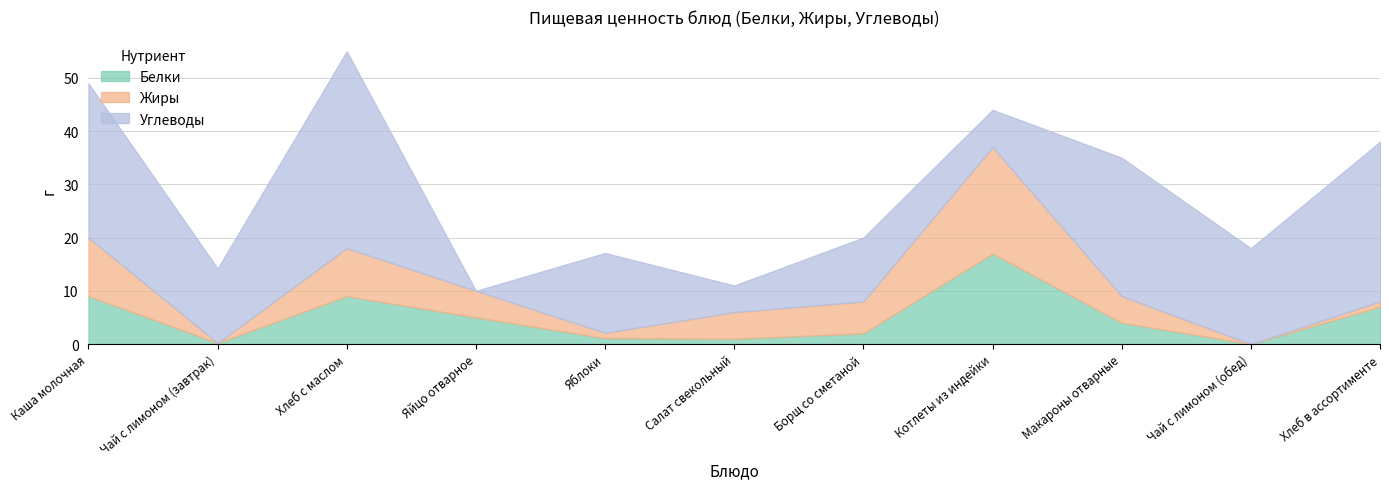

The value of Белки at Чай с лимоном (завтрак) is 0.2. True or false?

True